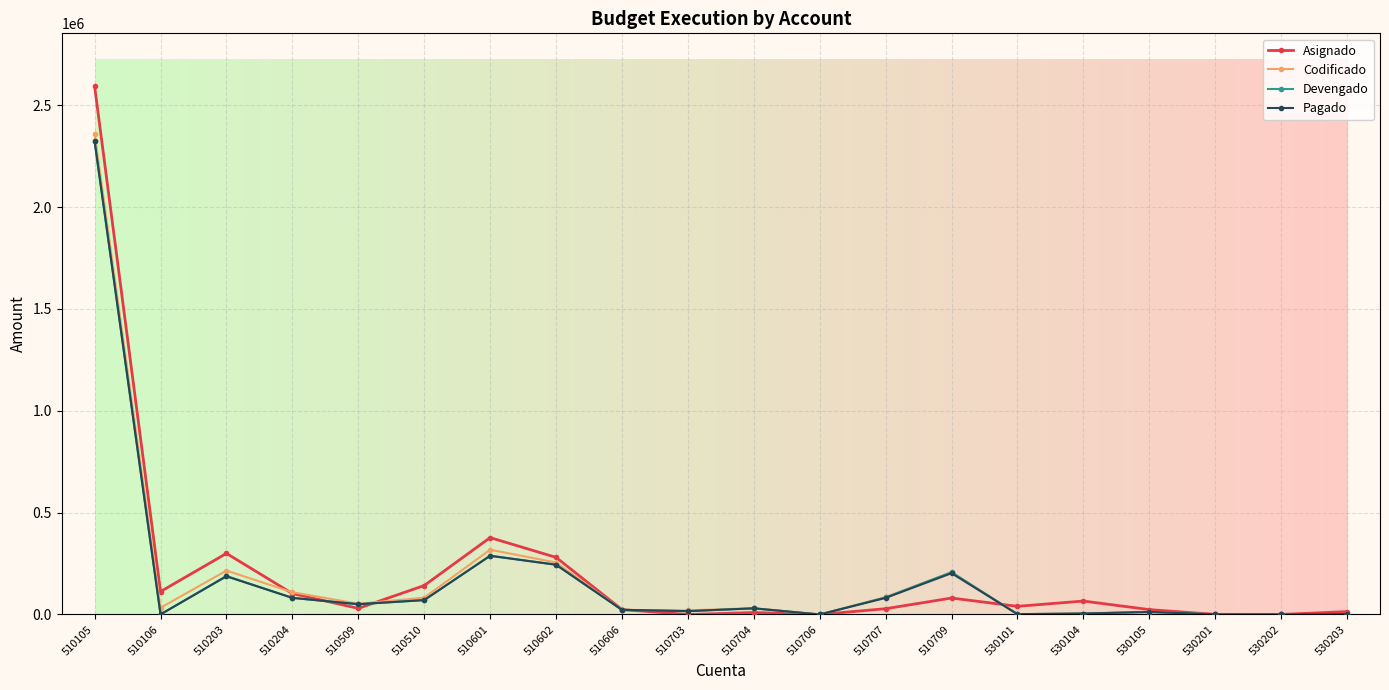

How many values in the Asignado series are below 40000?

10